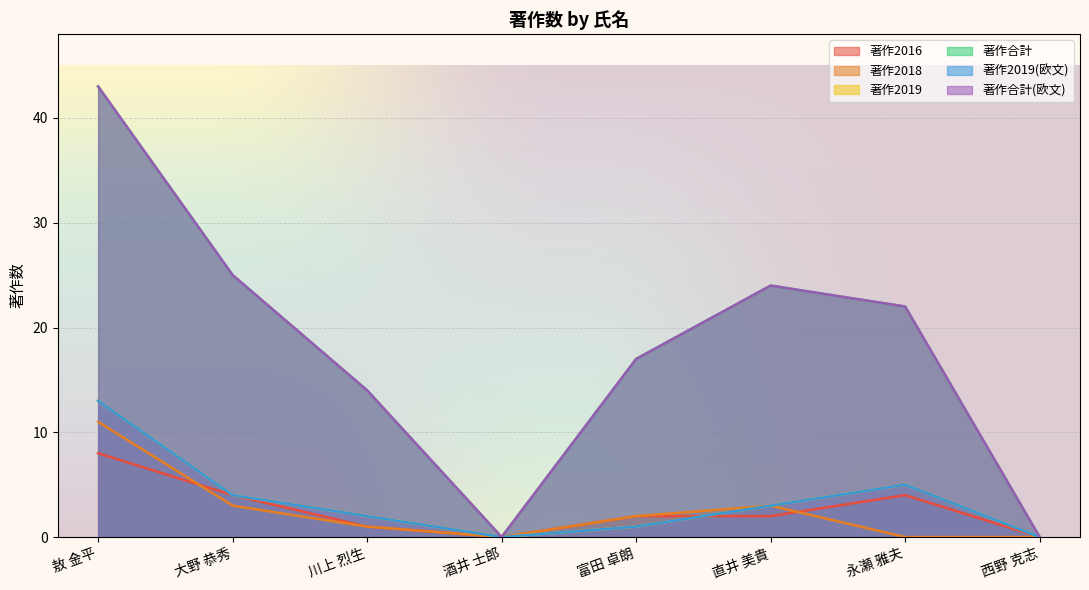

What is the label of the 8th point from the right?

敖 金平